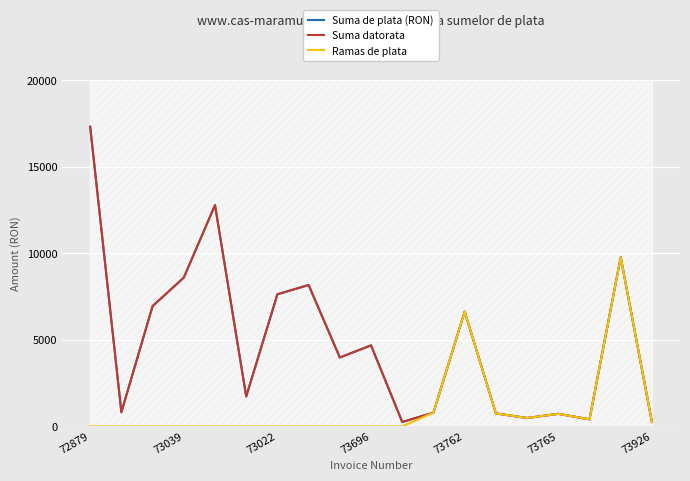

What is the label of the 5th point from the left?

73762